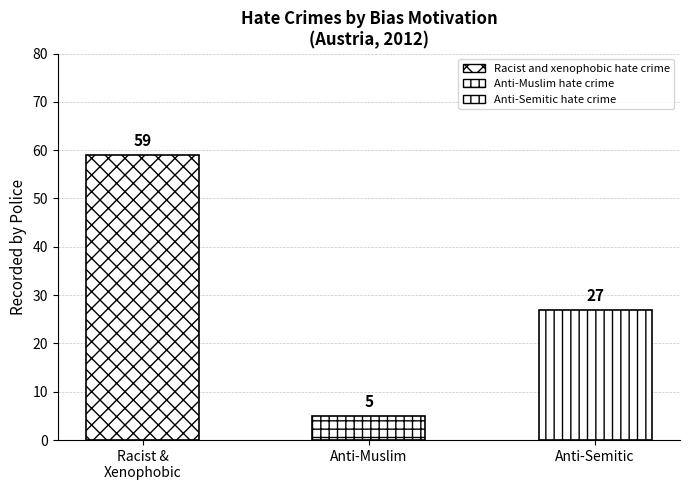

What is the smallest value displayed?

5